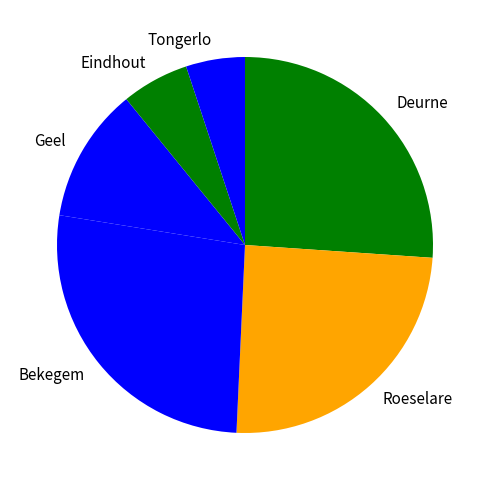

Approximately how many times larger is the value at Deurne compared to Geel?

2.2